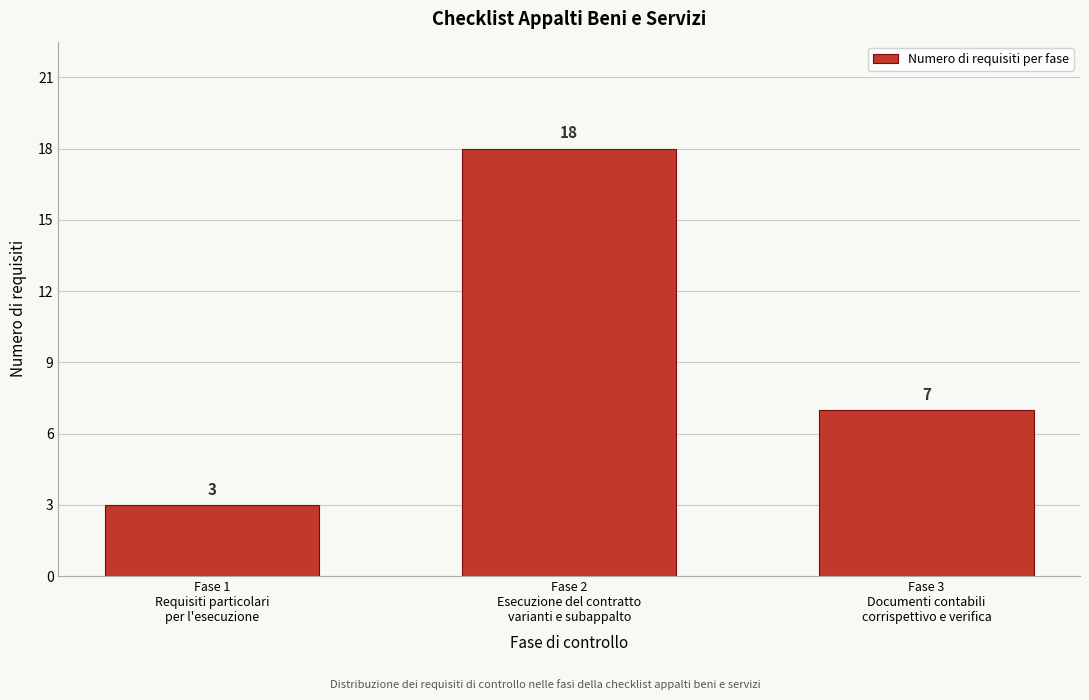

Reading left to right, transcribe all the data shown in this chart.

3	18	7